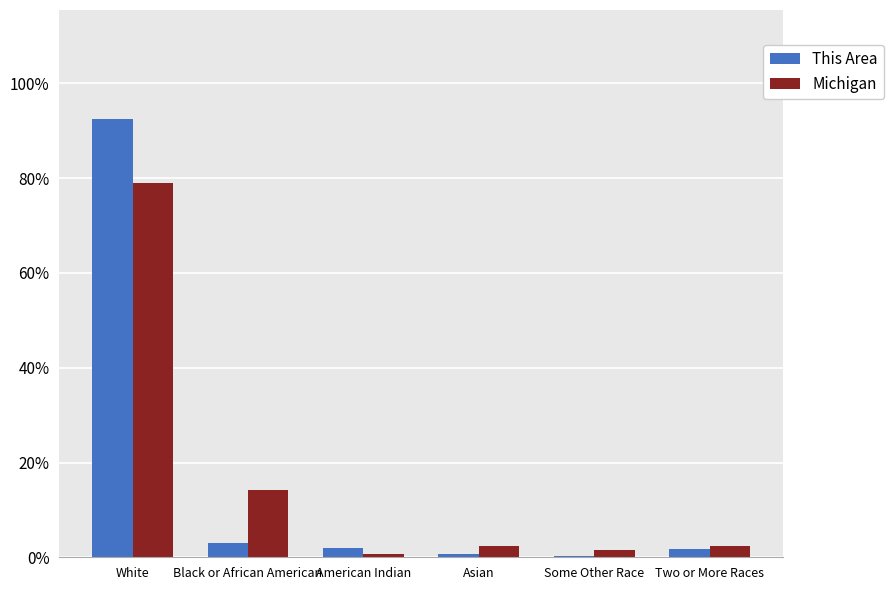

What are all the series names shown in the legend?

This Area, Michigan